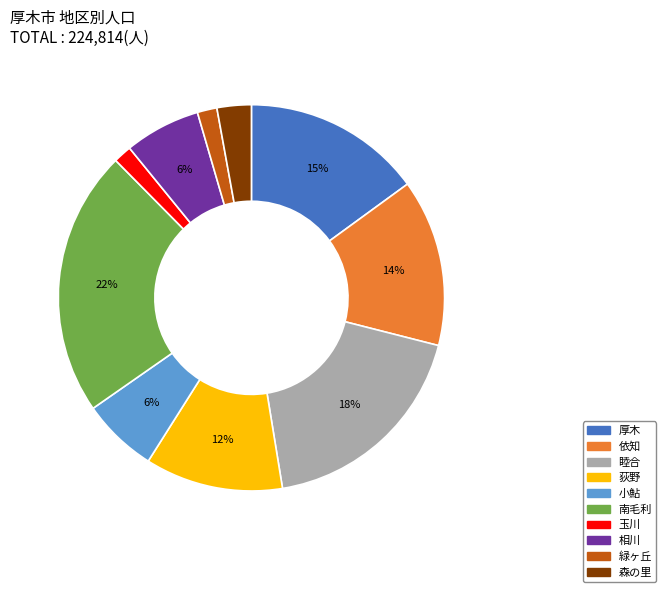

Is there any slice that represents more than half of the pie?

No